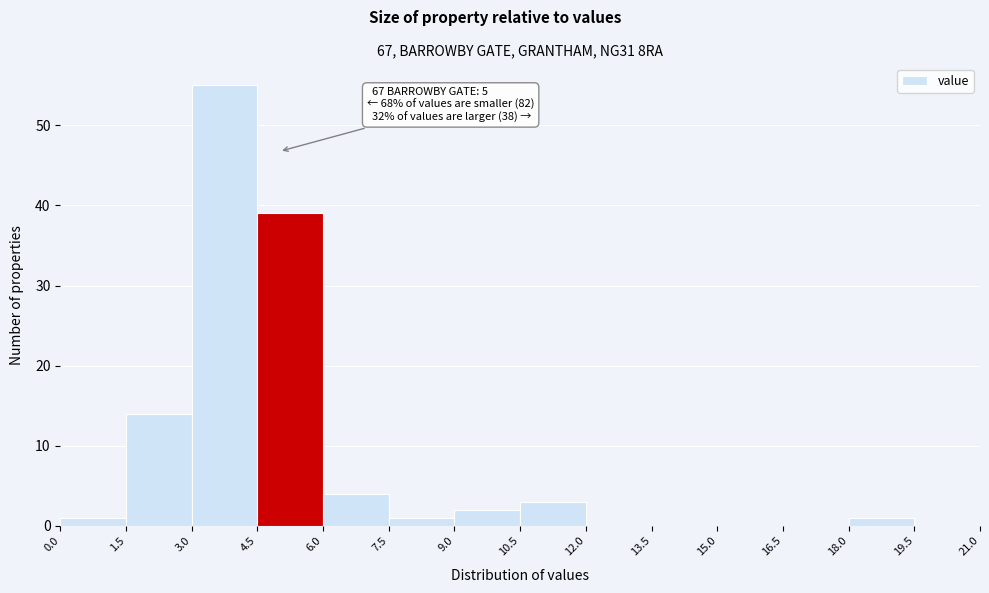

Which range on the x-axis has the tallest bar?

3.0 to 4.5